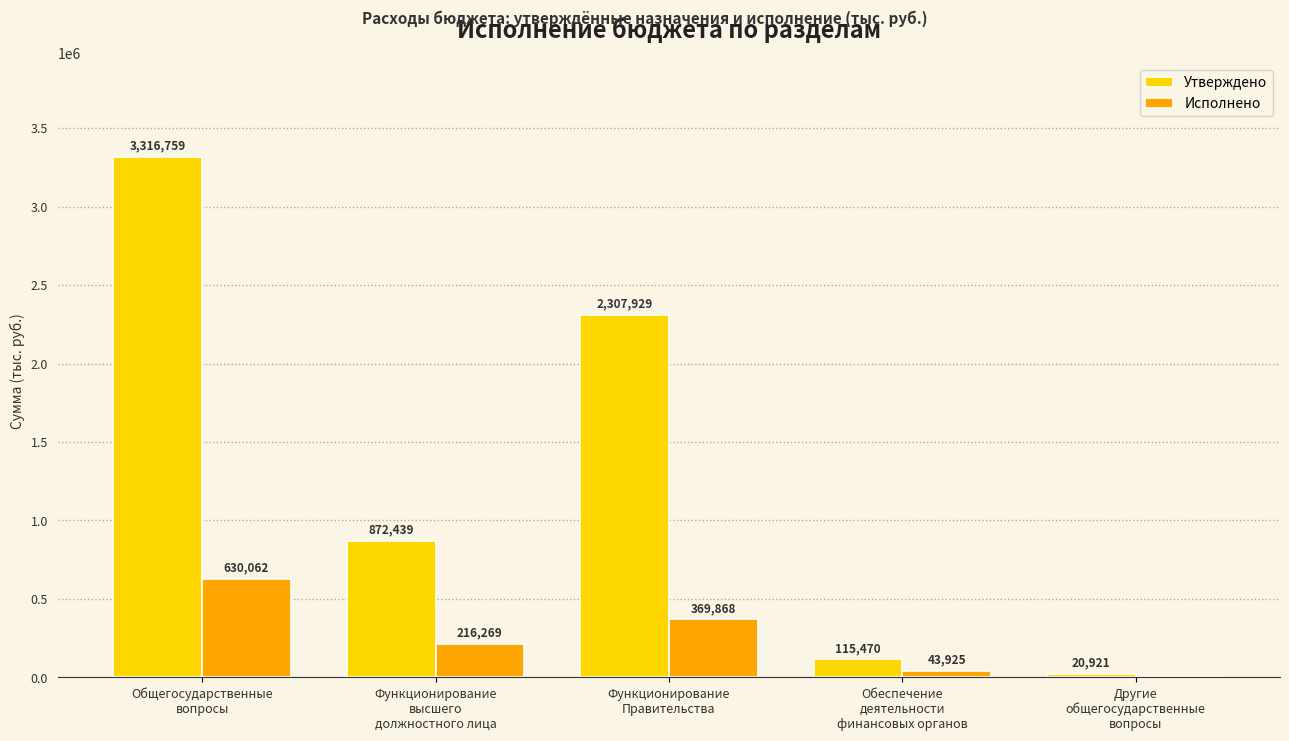

What is the difference between the Утверждено values at Функционирование
высшего
должностного лица and Другие
общегосударственные
вопросы?

851518.3